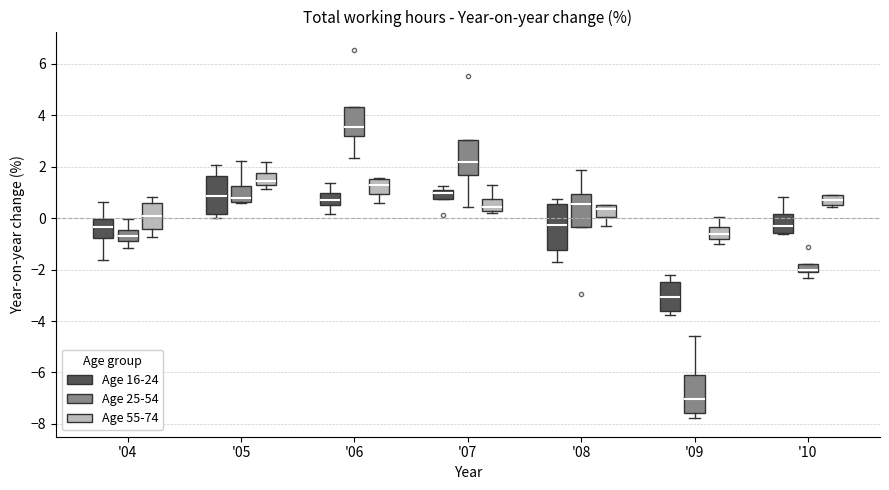

Which box's median line is the lowest?

'09 (Age 25-54)